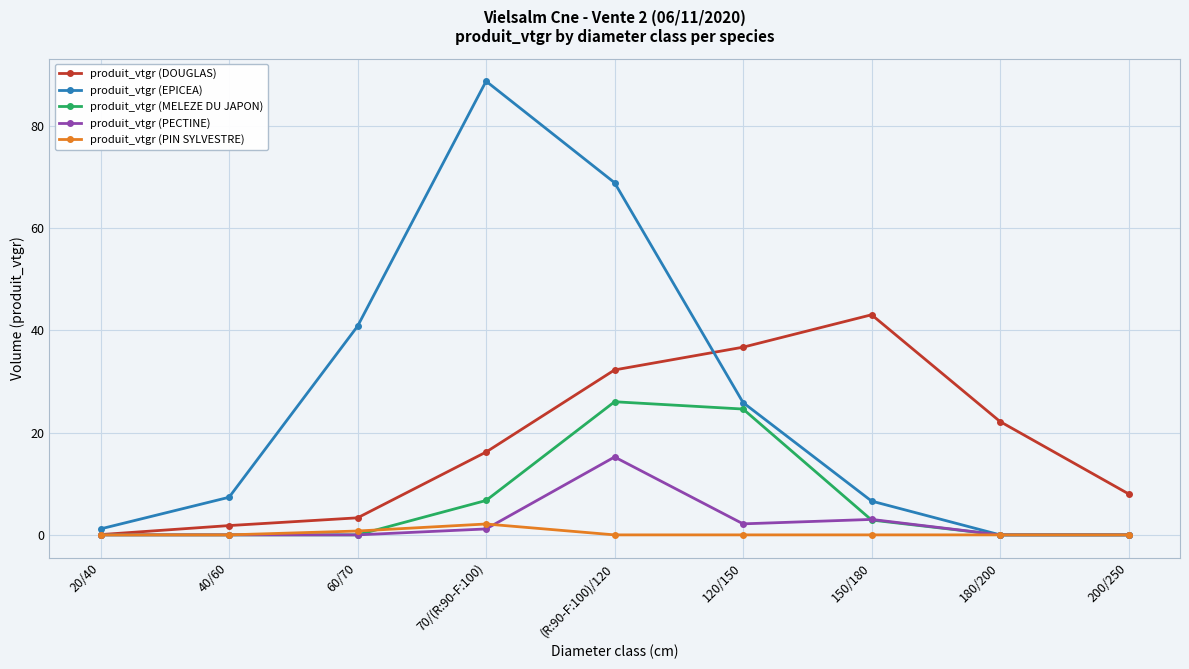

Which series ends up on top after the final intersection of produit_vtgr (EPICEA) and produit_vtgr (DOUGLAS)?

produit_vtgr (DOUGLAS)